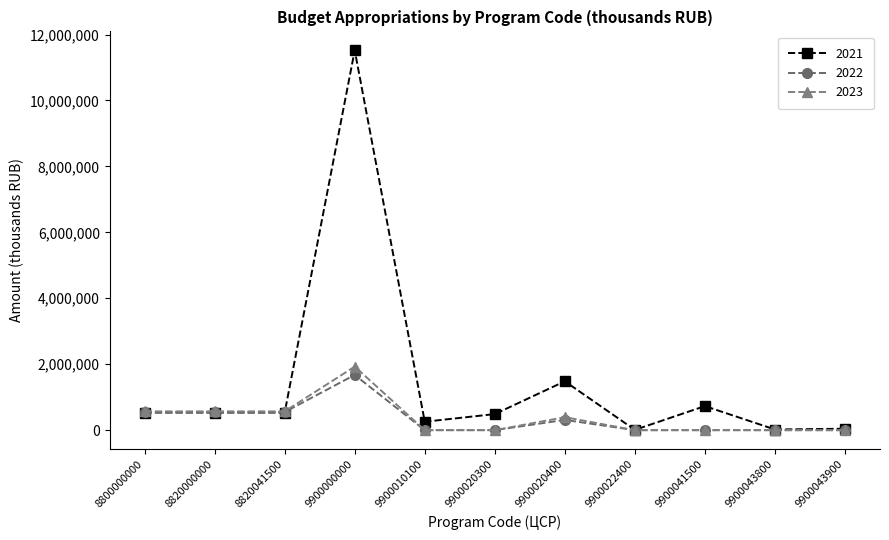

Which series has the widest spread of values?

2021